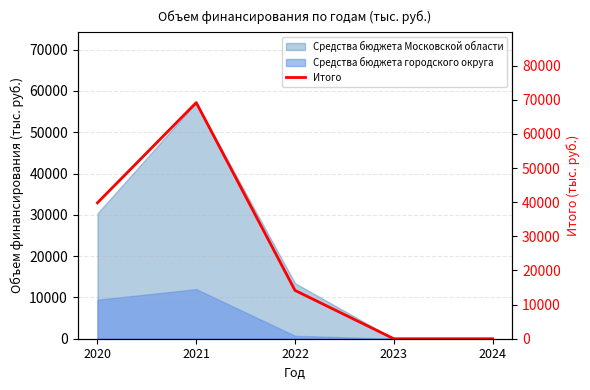

What is the sum of all values?

123152.7